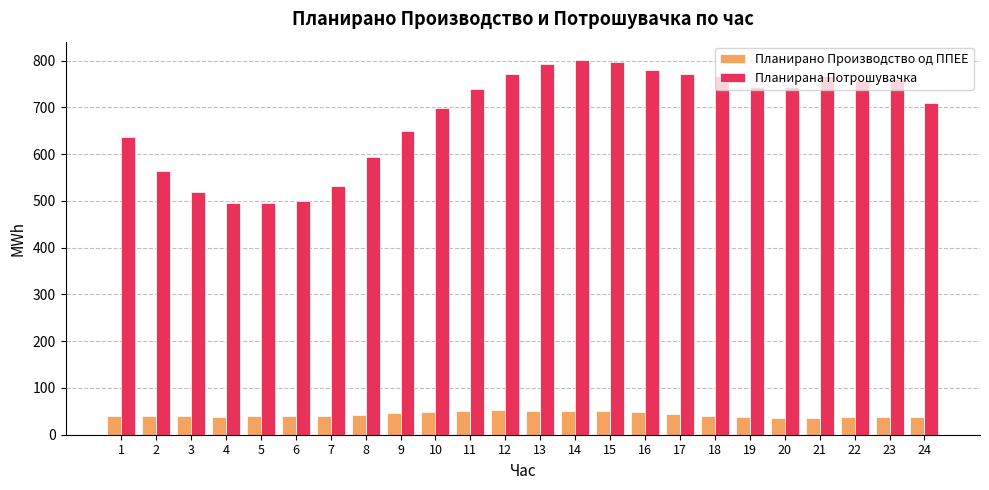

The value of Планирана Потрошувачка at 6 is 242.9. True or false?

False